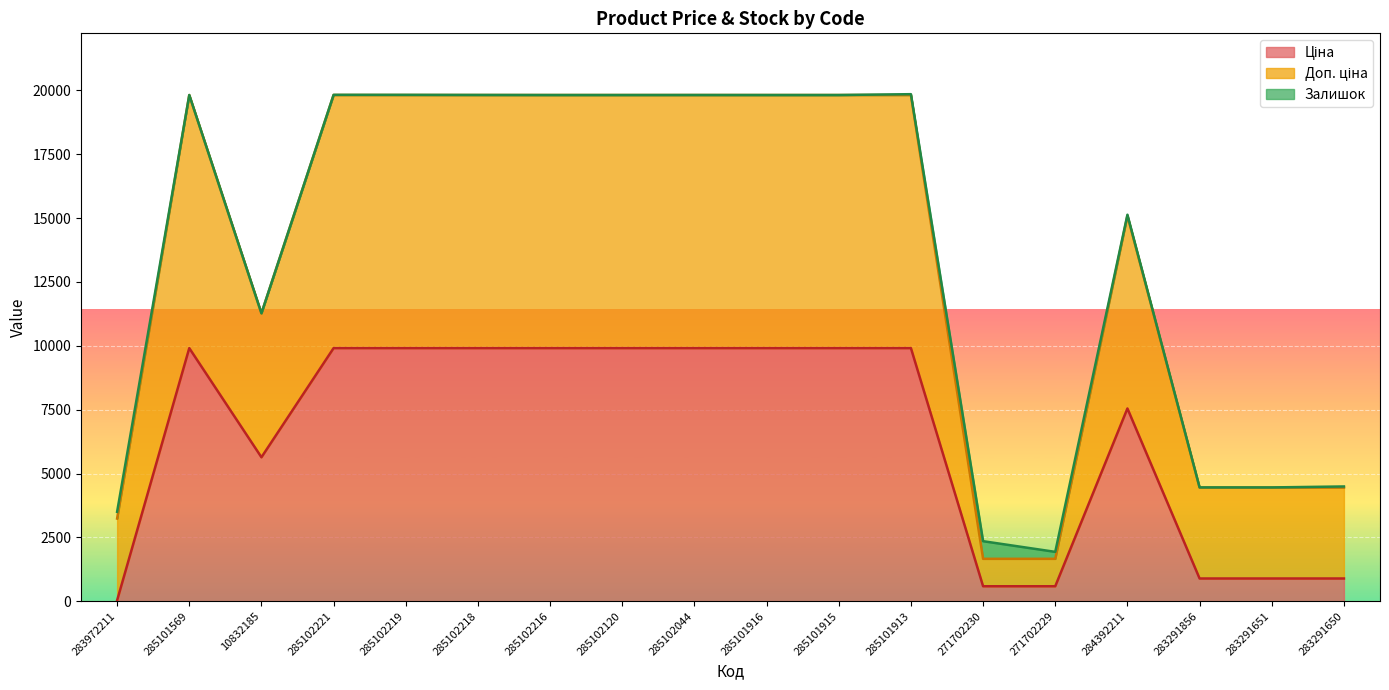

What is the total value across all series at 285101916?

19817.0